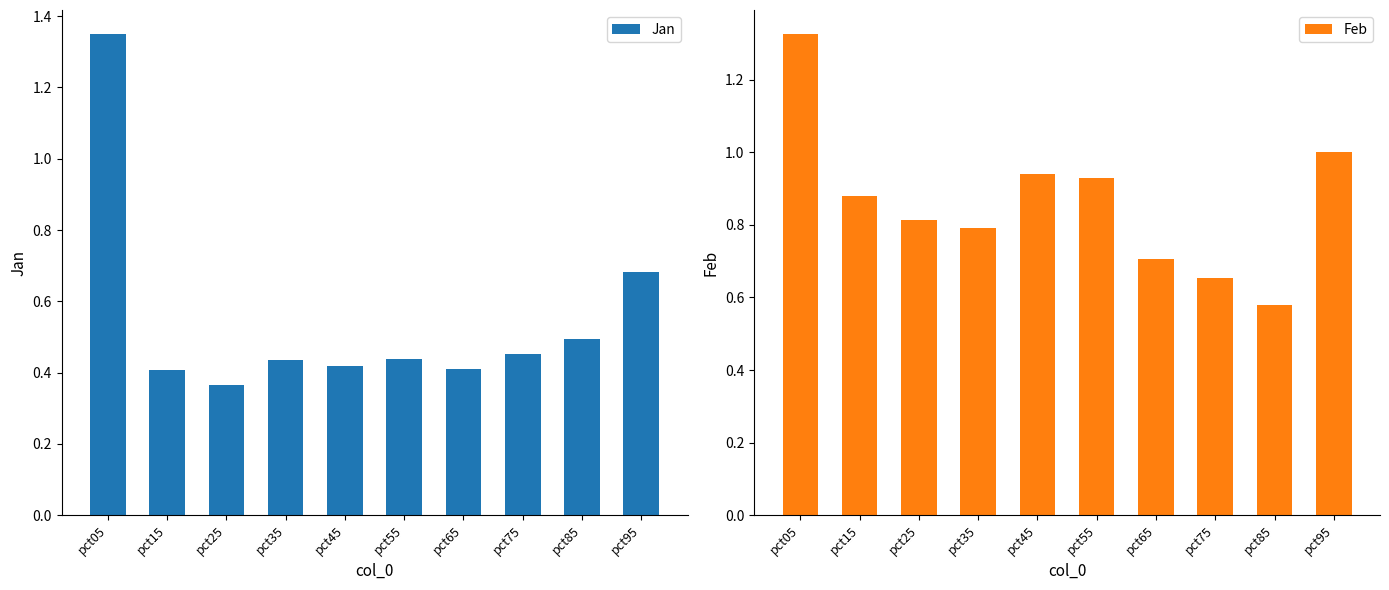

Is the value of Jan at pct15 greater than the value of Feb at pct15?

No